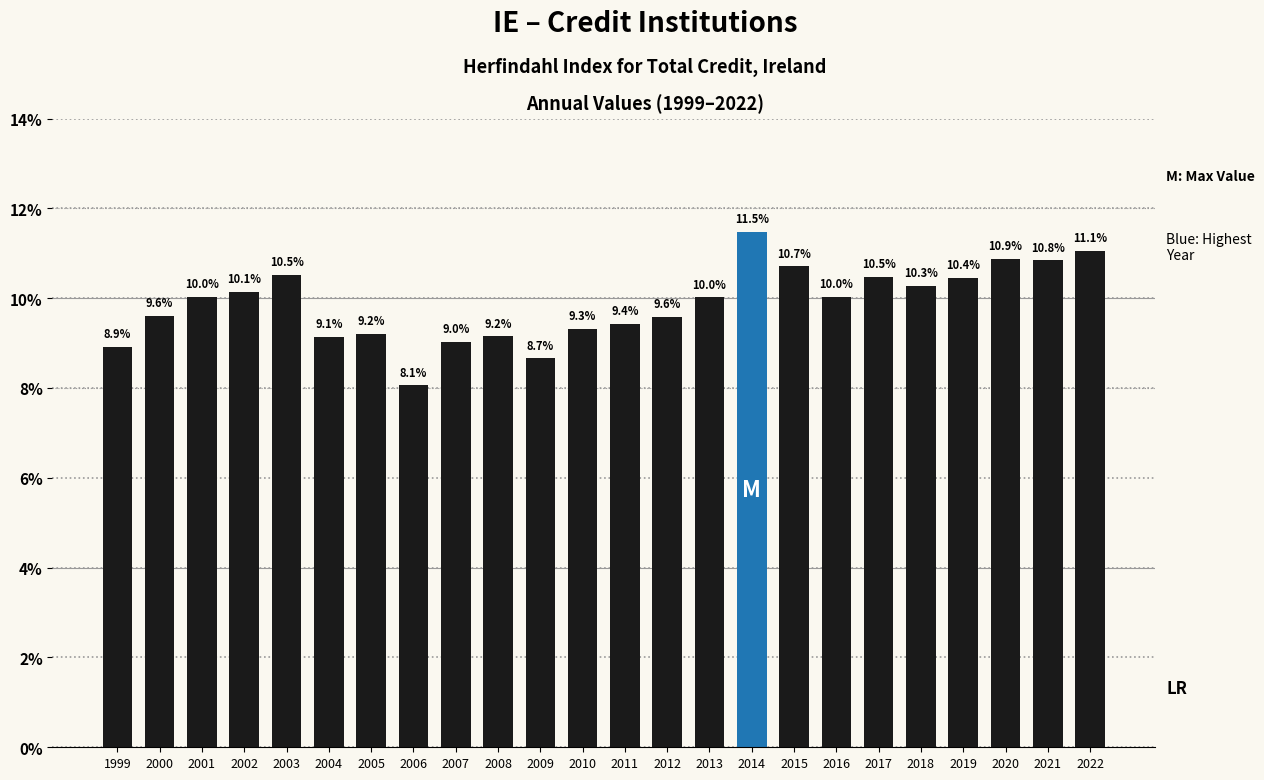

Are the bars horizontal?

No